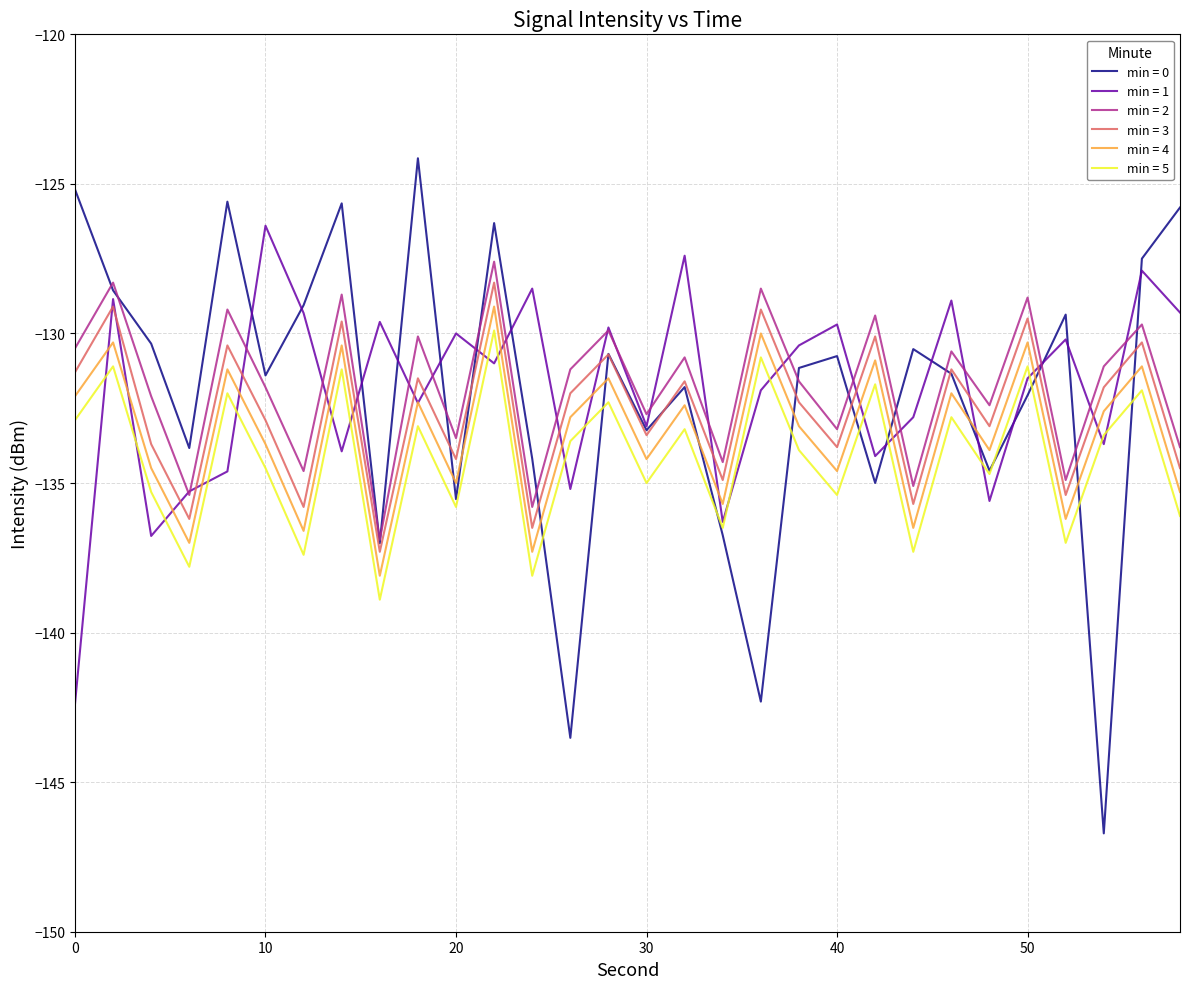

What is the minimum value shown in the chart?

-146.7